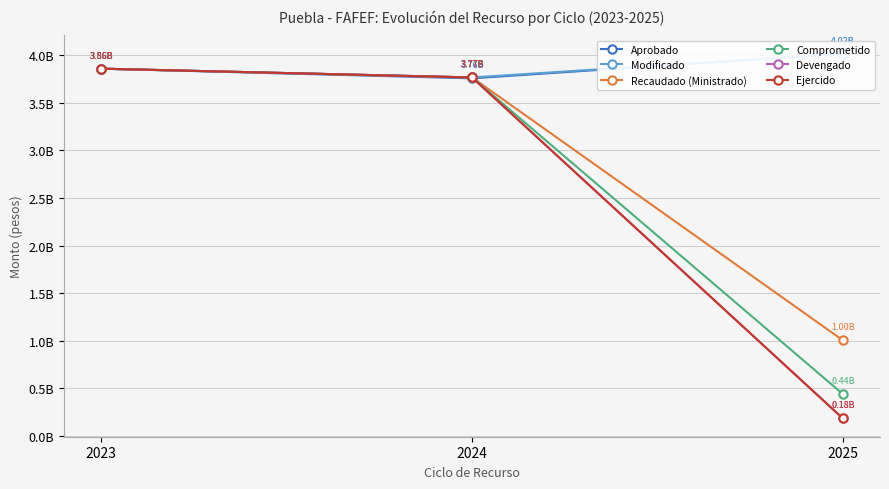

Reading left to right, transcribe all the data shown in this chart.

Aprobado: 2023=3857781320.0	2024=3756134282.0	2025=4015438097.0
Modificado: 2023=3857781320.0	2024=3765377659.0	2025=4015438097.0
Recaudado (Ministrado): 2023=3857781320.0	2024=3765377659.0	2025=1003859523.0
Comprometido: 2023=3857781320.0	2024=3765377658.8	2025=439133140.5
Devengado: 2023=3857781320.0	2024=3765377658.8	2025=183104864.8
Ejercido: 2023=3857781320.0	2024=3765377658.8	2025=183104864.8